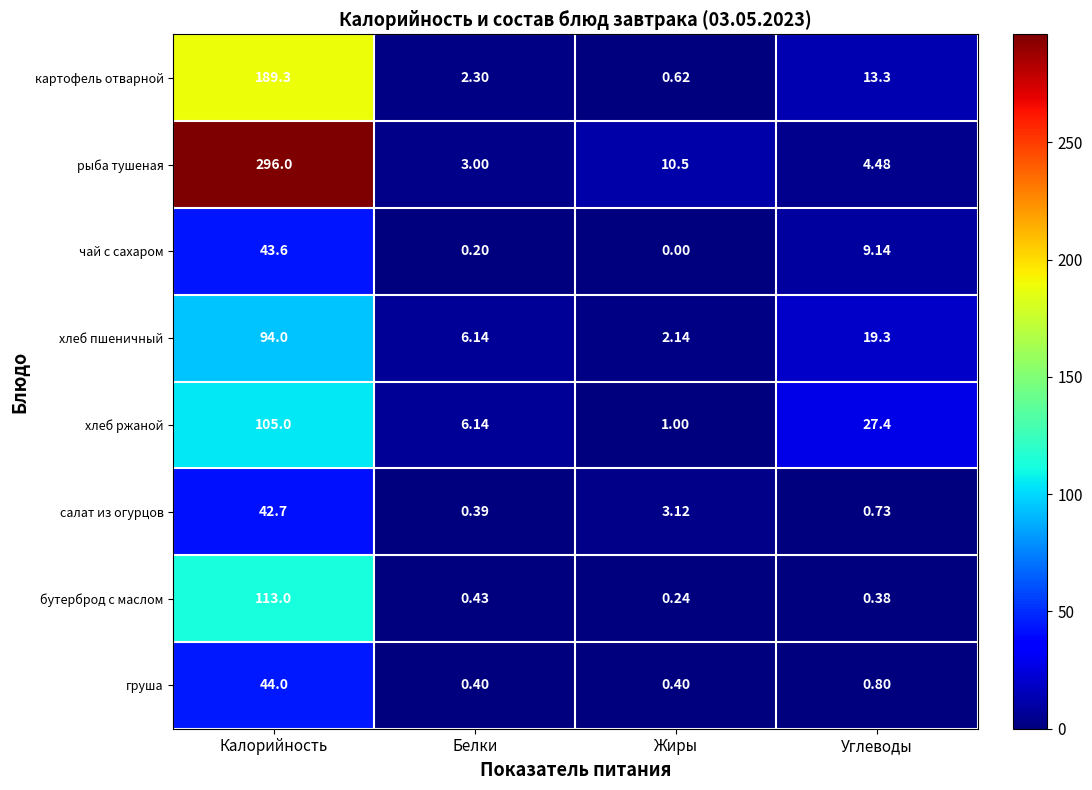

Which category has the highest value across all series?

Калорийность